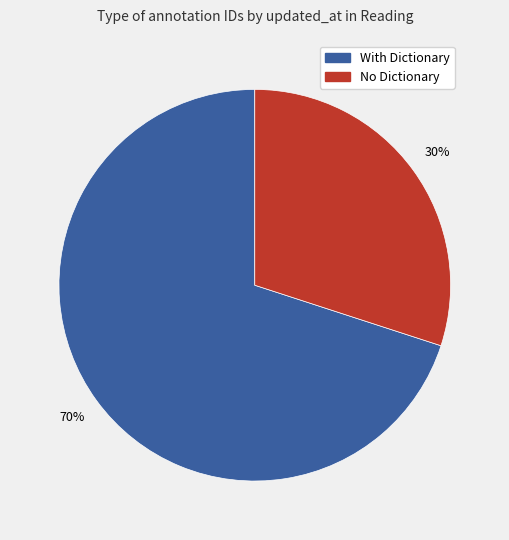

Does any single category account for the majority?

Yes